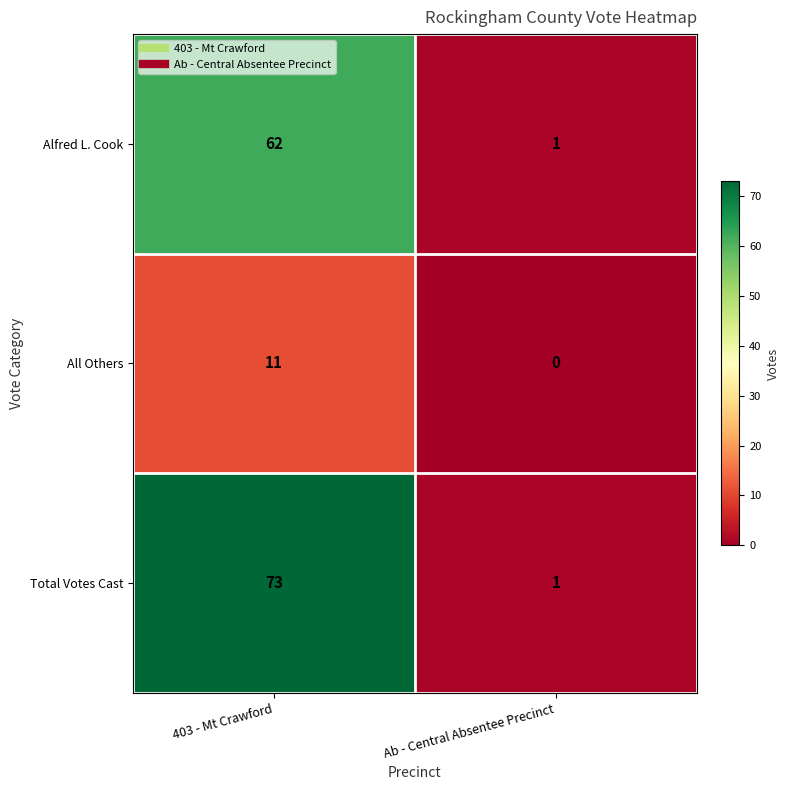

Which category has the highest value in the Alfred L. Cook series?

403 - Mt Crawford